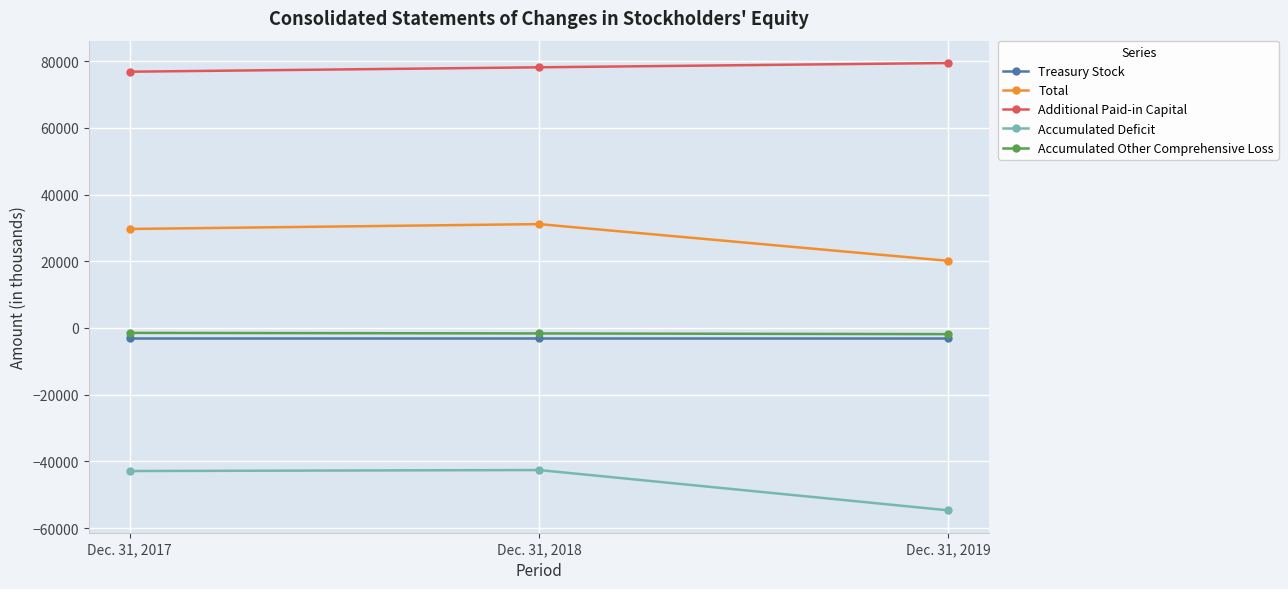

List the series in order of their peak value, lowest first.

Accumulated Deficit, Treasury Stock, Accumulated Other Comprehensive Loss, Total, Additional Paid-in Capital